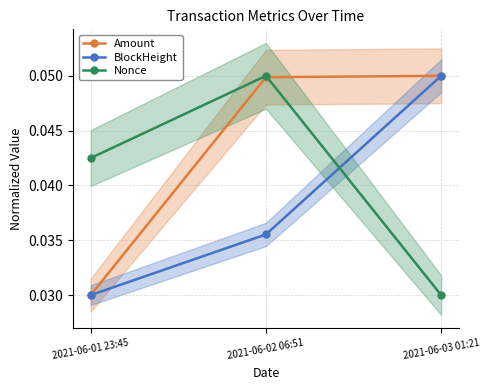

Which series has the largest total across all categories?

Amount